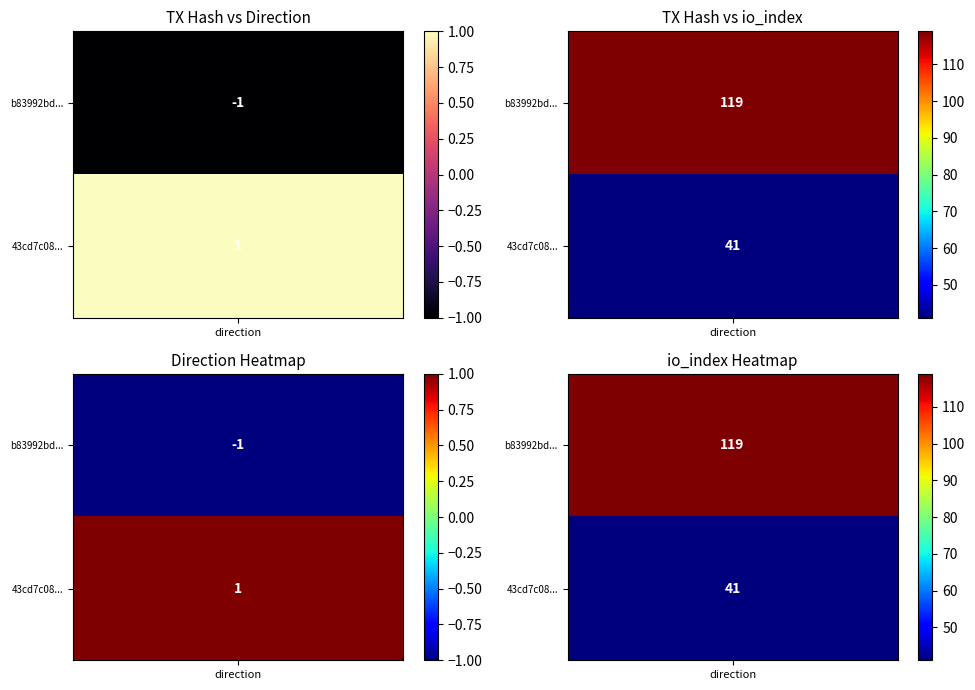

Between 0 and 1, which series saw the biggest shift?

b83992bd191edaea6b67c4a292166ede350490b